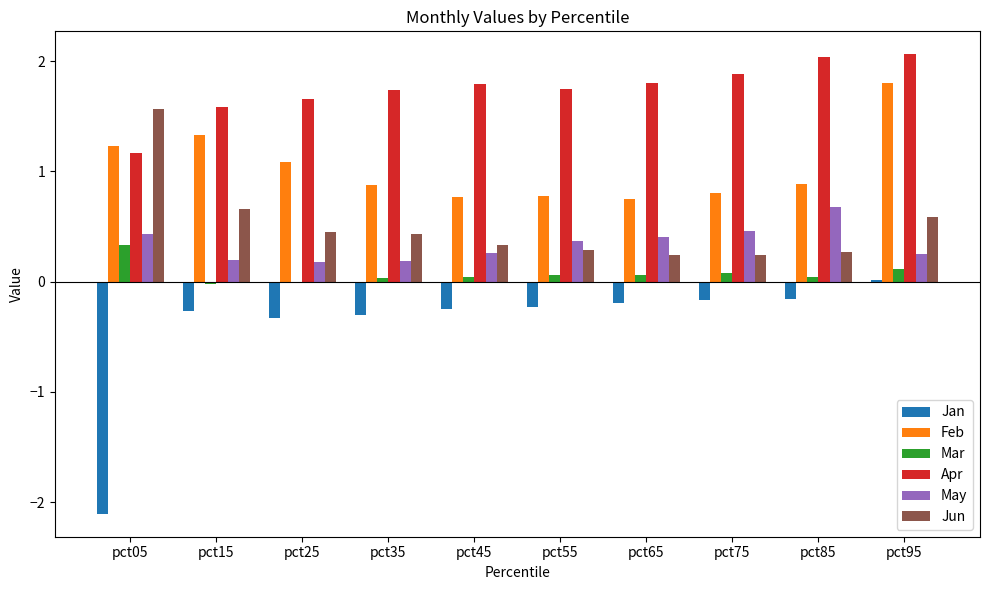

What is the sum of all Apr values?

17.5